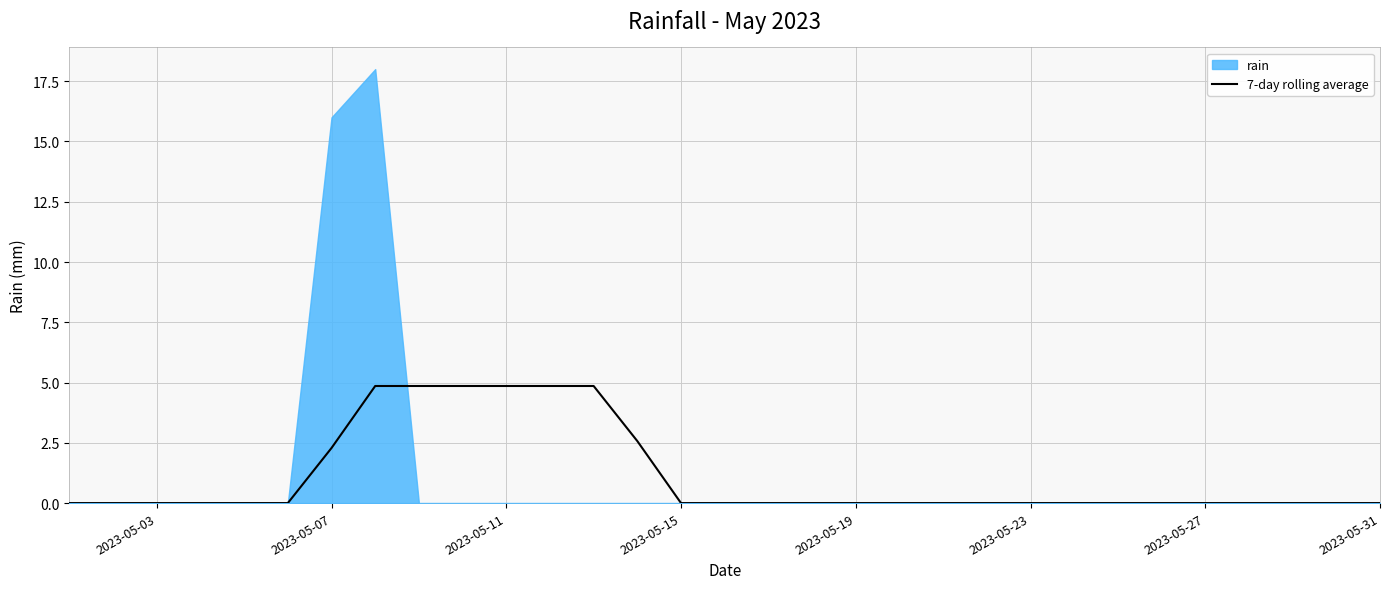

What is the highest value of the 7-day rolling average series?

4.9